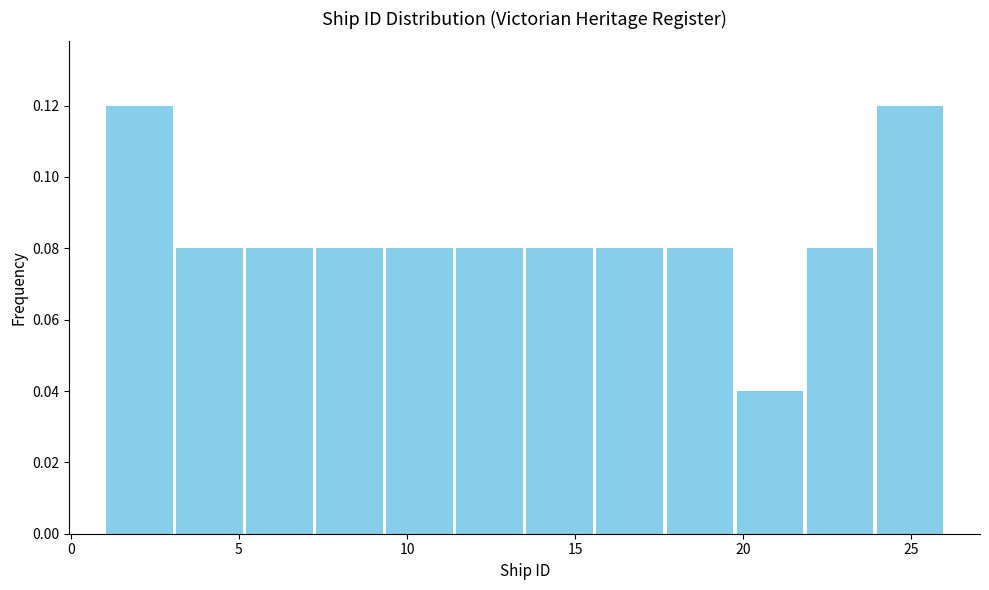

Reading left to right, transcribe this chart: for each bar, give the range it covers on the x-axis and its height. Neither the bar edges nor the heights are printed on the chart, so give them approximately, as read against the axes.

1.0 to 3.0: 0.12
3.0 to 5.0: 0.08
5.0 to 7.5: 0.08
7.5 to 9.5: 0.08
9.5 to 11.5: 0.08
11.5 to 13.5: 0.08
13.5 to 15.5: 0.08
15.5 to 17.5: 0.08
17.5 to 20.0: 0.08
20.0 to 22.0: 0.04
22.0 to 24.0: 0.08
24.0 to 26.0: 0.12